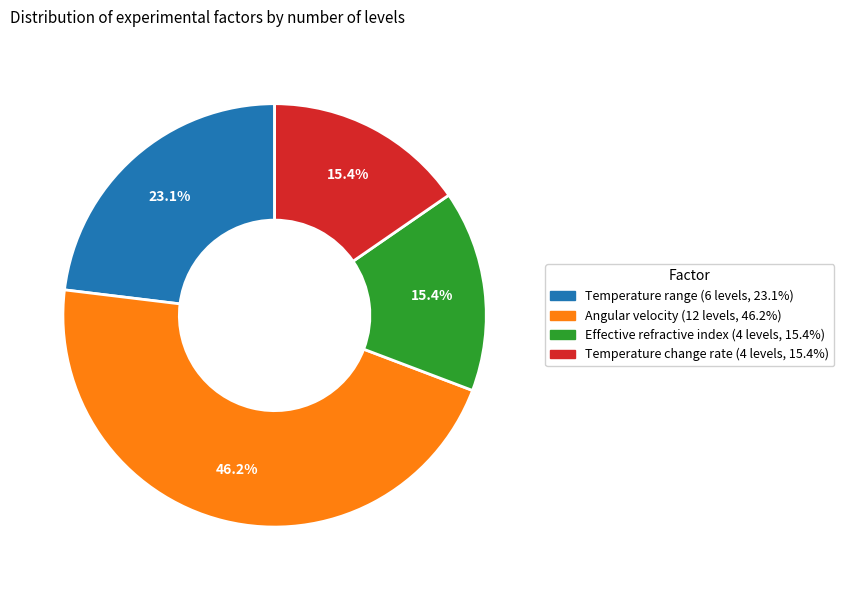

Which slice is the largest?

Angular velocity